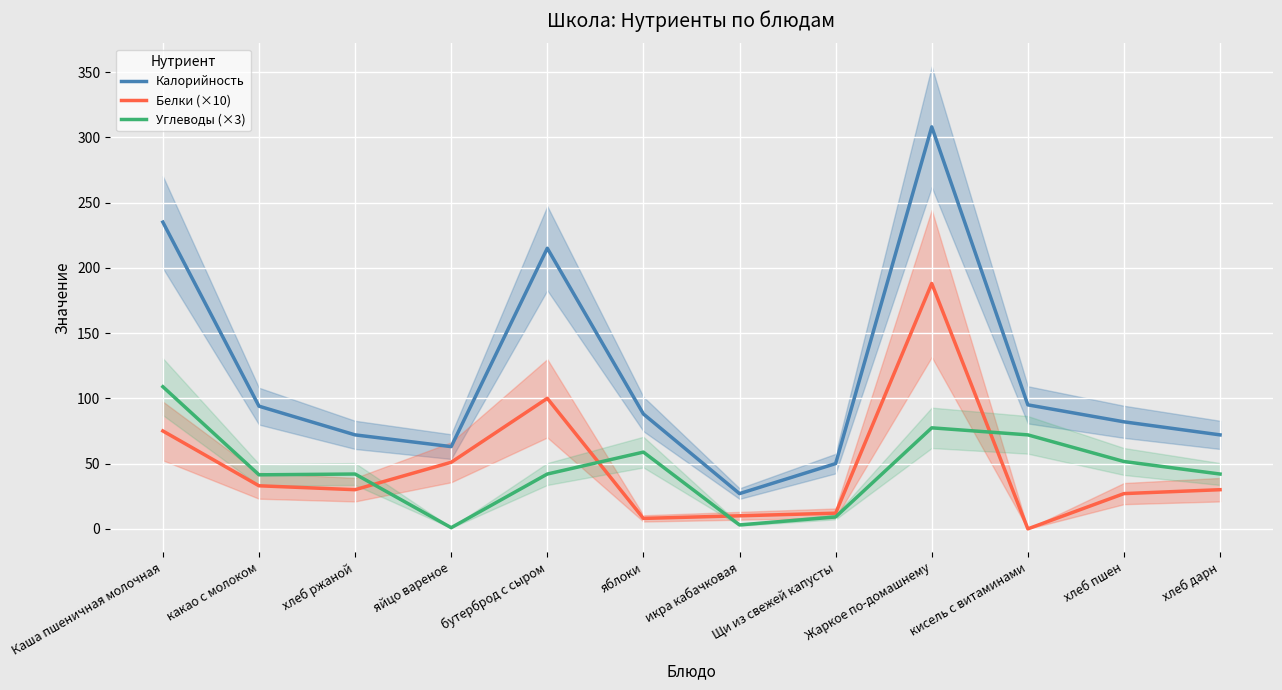

Does the chart display data point markers on the line(s)?

No